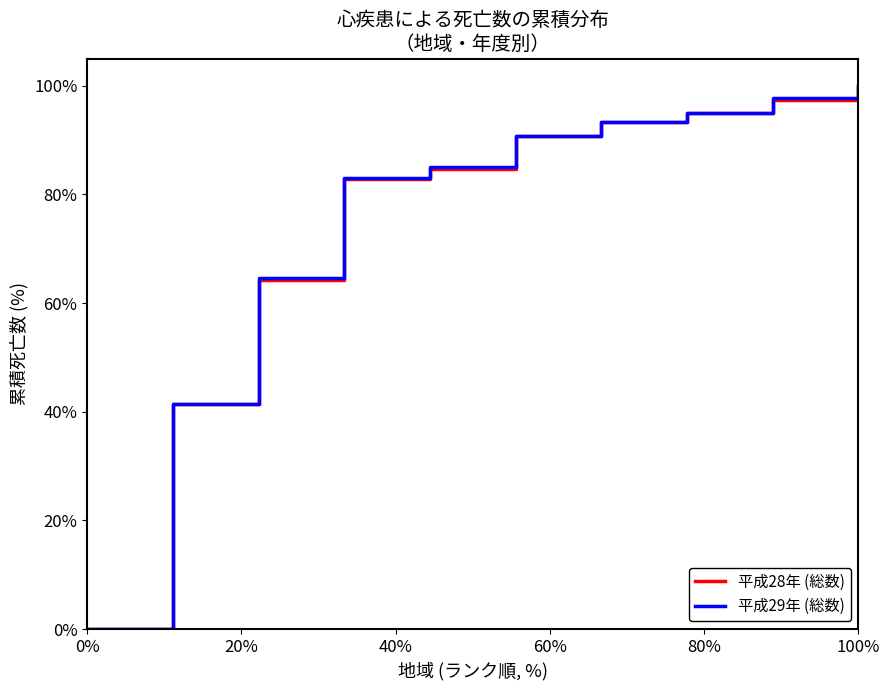

What is the maximum value shown in the chart?

100.0